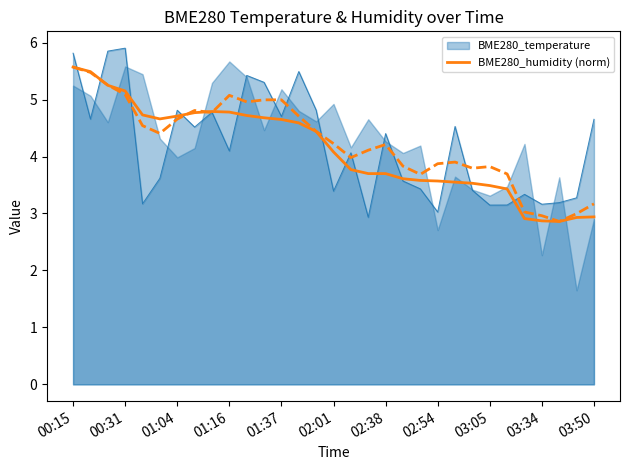

The BME280_humidity (norm) series shows 3.7 at 02:38. True or false?

True